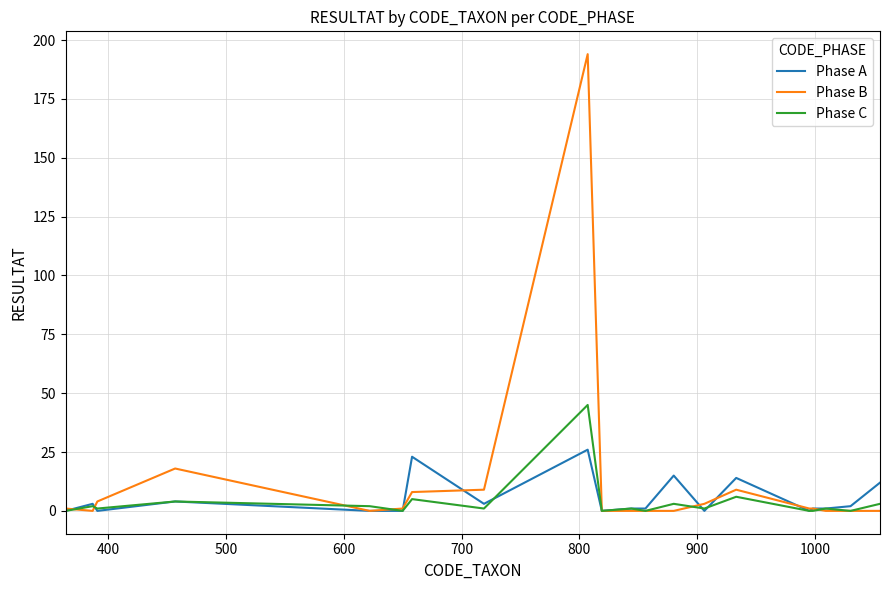

What is the maximum value for Phase A?

26